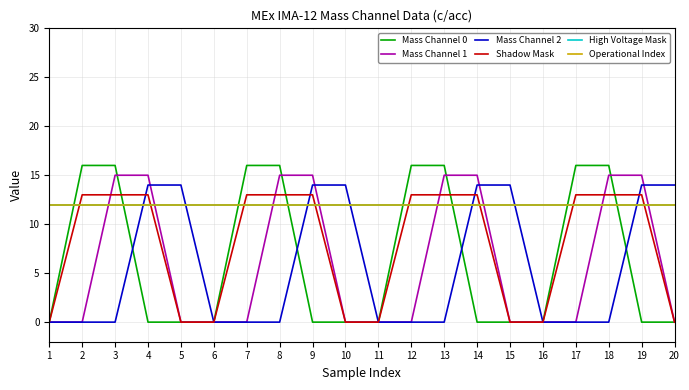

Between 12 and 13, which series saw the biggest shift?

Mass Channel 1